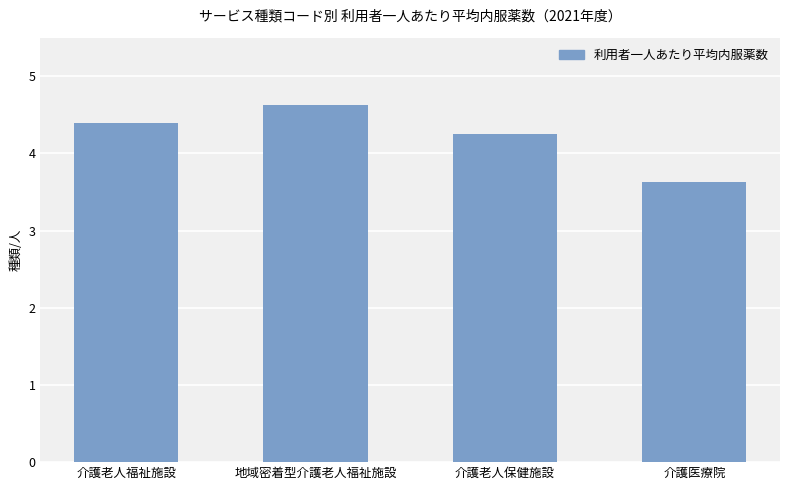

What position from the left is 介護老人保健施設?

3